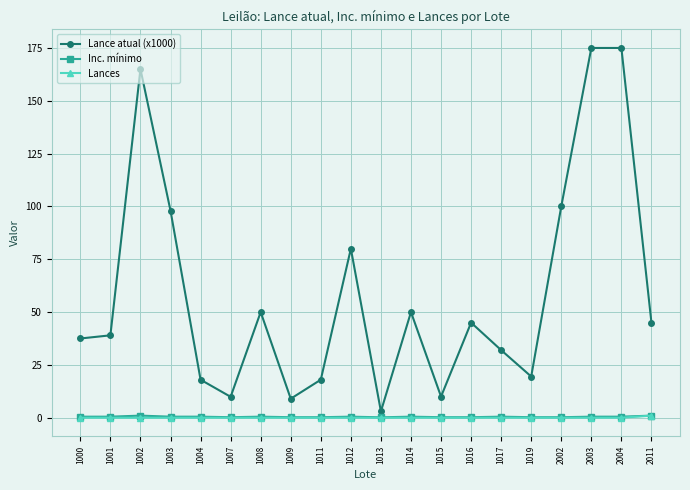

How many categories are shown in the chart?

20